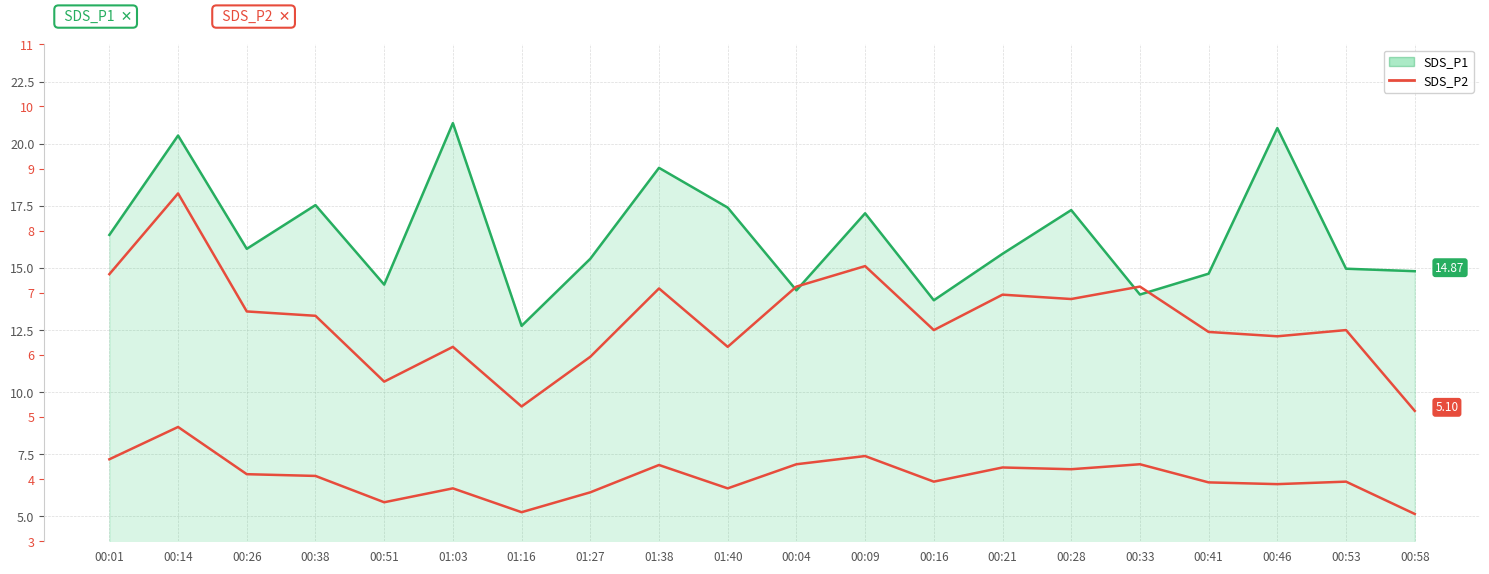

At which label does SDS_P1 reach its peak?

01:03